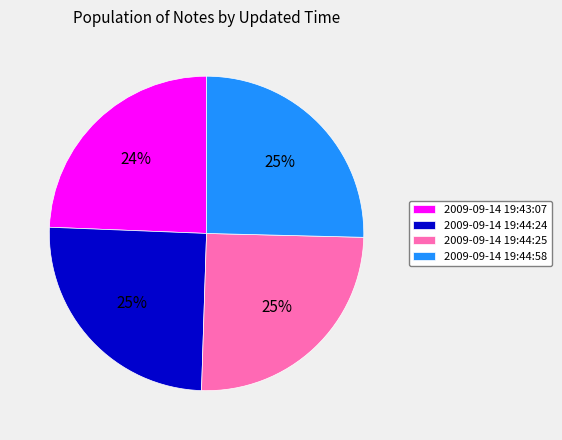

What percentage is the 2009-09-14 19:44:24 slice, to the nearest percent?

25%